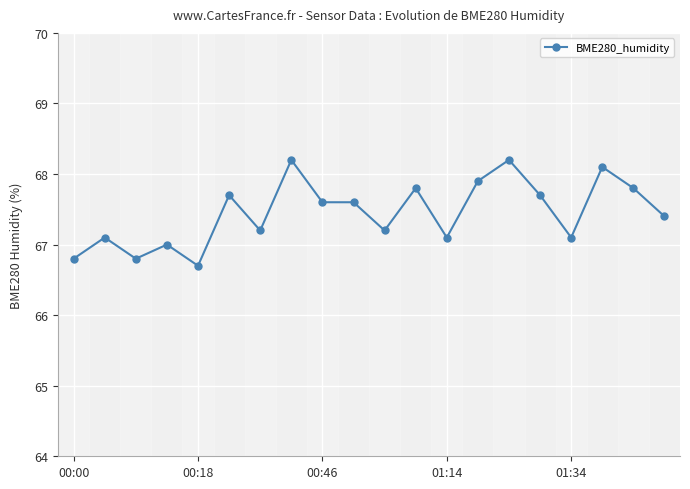

Does the chart display data point markers on the line(s)?

Yes